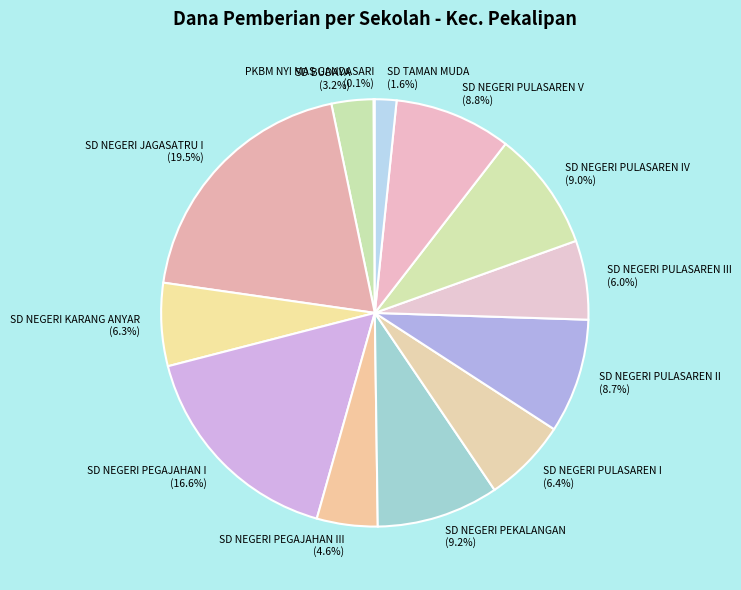

To the nearest percent, what is the difference between the SD NEGERI PEGAJAHAN III and SD BUDAYA slice percentages?

1%